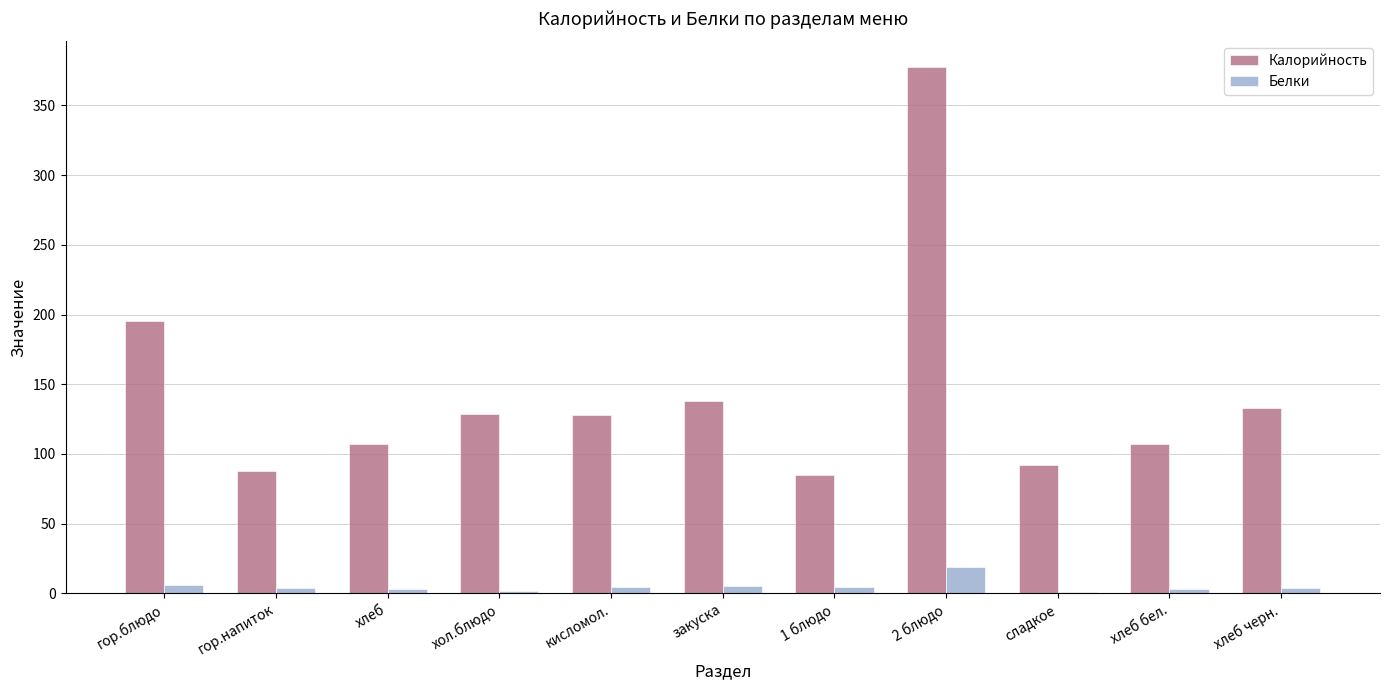

At which label does Калорийность first exceed 128?

гор.блюдо